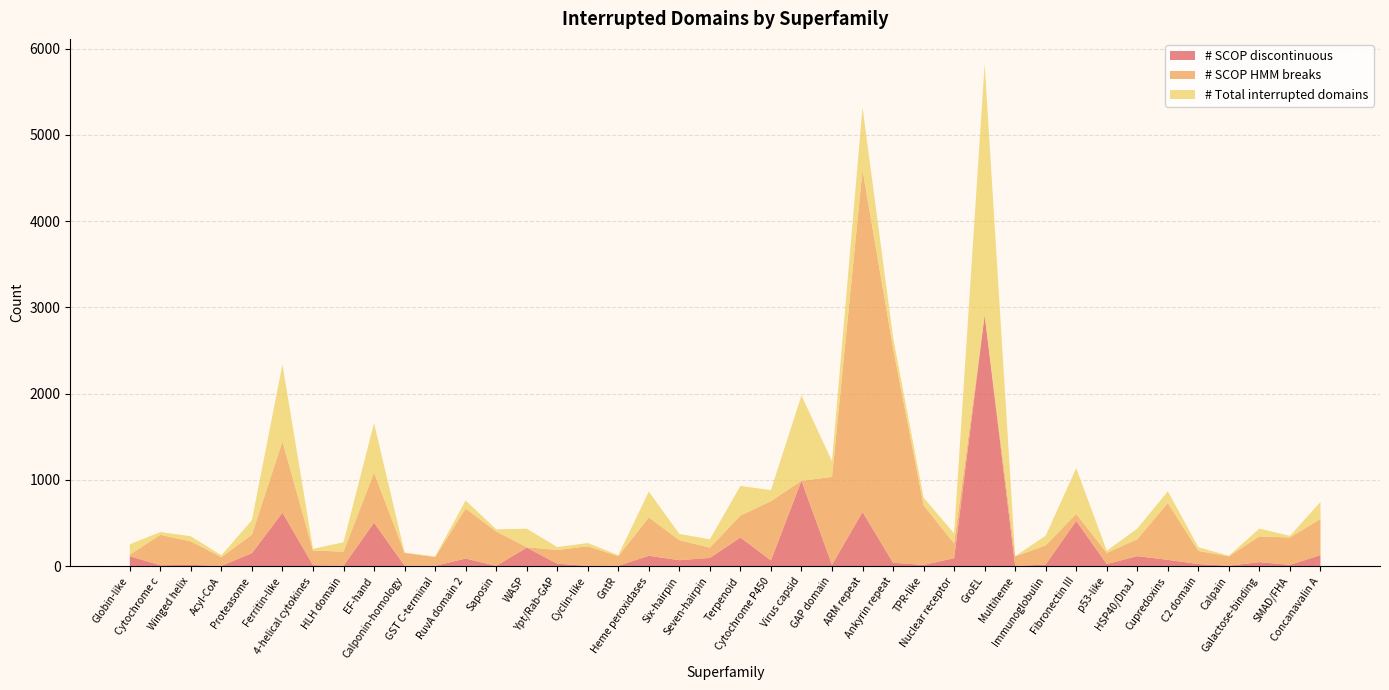

Reading left to right, transcribe all the data shown in this chart.

# SCOP discontinuous: 114	9	14	2	149	619	10	3	503	4	3	87	2	213	28	1	3	119	68	94	331	65	989	14	627	38	13	91	2909	0	18	523	23	115	72	23	4	45	14	126
# SCOP HMM breaks: 17	353	272	100	216	826	170	164	580	148	102	579	399	6	158	228	111	445	232	119	254	687	0	1019	3967	2490	692	171	2	112	221	81	129	196	658	152	108	299	317	419
# Total interrupted domains: 121	32	59	22	168	892	19	109	575	5	5	94	25	214	34	38	12	299	72	97	344	128	989	183	724	124	88	116	2910	2	113	531	25	123	137	43	7	90	19	198